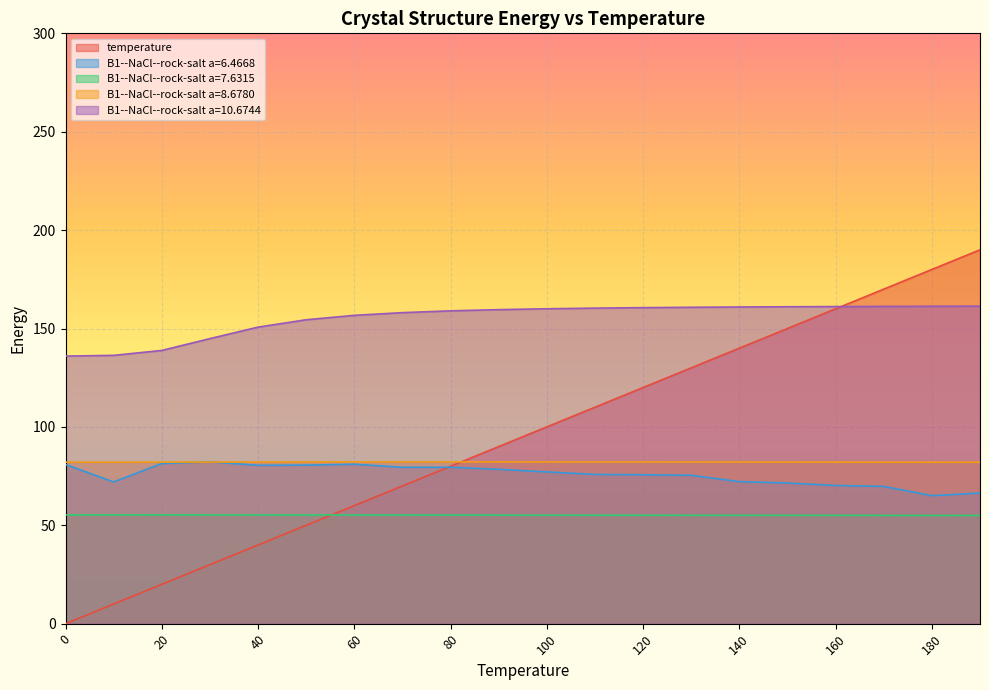

Reading right to left, what are all the values shown in this chart?

temperature: 190.0	180.0	170.0	160.0	150.0	140.0	130.0	120.0	110.0	100.0	90.0	80.0	70.0	60.0	50.0	40.0	30.0	20.0	10.0	0.0
B1--NaCl--rock-salt a=6.4668: 66.4	65.1	69.8	70.2	71.5	72.2	75.4	75.7	75.8	77.1	78.4	79.5	79.5	81.0	80.6	80.5	82.3	81.4	72.0	80.9
B1--NaCl--rock-salt a=7.6315: 55.0	55.0	55.0	55.0	55.1	55.1	55.1	55.1	55.1	55.1	55.2	55.2	55.2	55.2	55.2	55.3	55.3	55.3	55.3	55.3
B1--NaCl--rock-salt a=8.6780: 82.0	82.0	82.1	82.1	82.1	82.1	82.2	82.2	82.2	82.2	82.2	82.2	82.2	82.2	82.2	82.2	82.1	82.1	82.1	82.1
B1--NaCl--rock-salt a=10.6744: 161.4	161.3	161.2	161.2	161.1	160.9	160.8	160.6	160.4	160.0	159.6	159.0	158.1	156.7	154.4	150.7	144.9	138.9	136.4	136.0